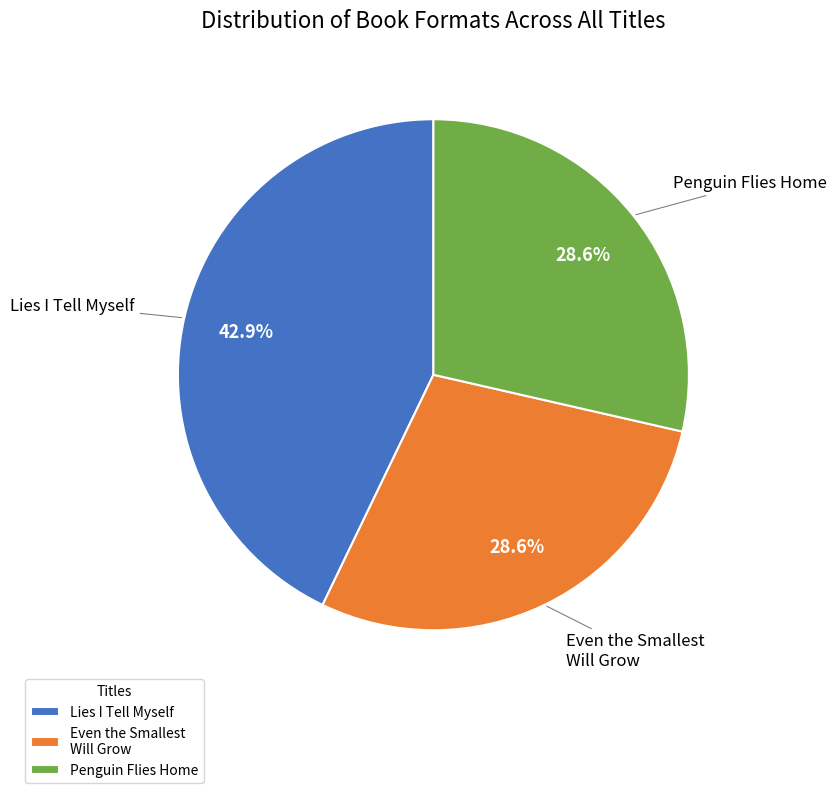

To the nearest percent, what is the average slice percentage?

33%